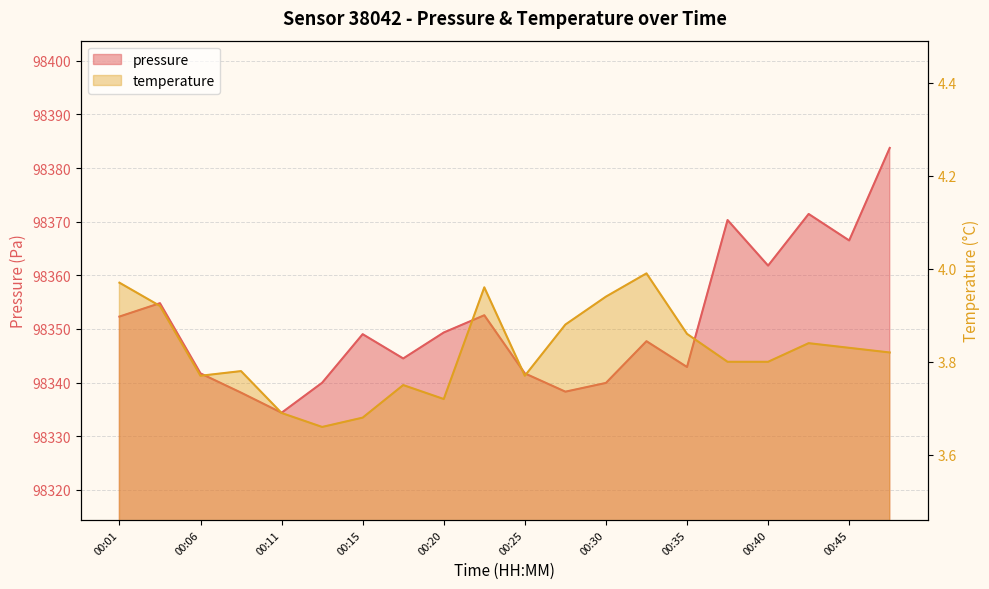

What is the sum of all pressure values?

1967021.2